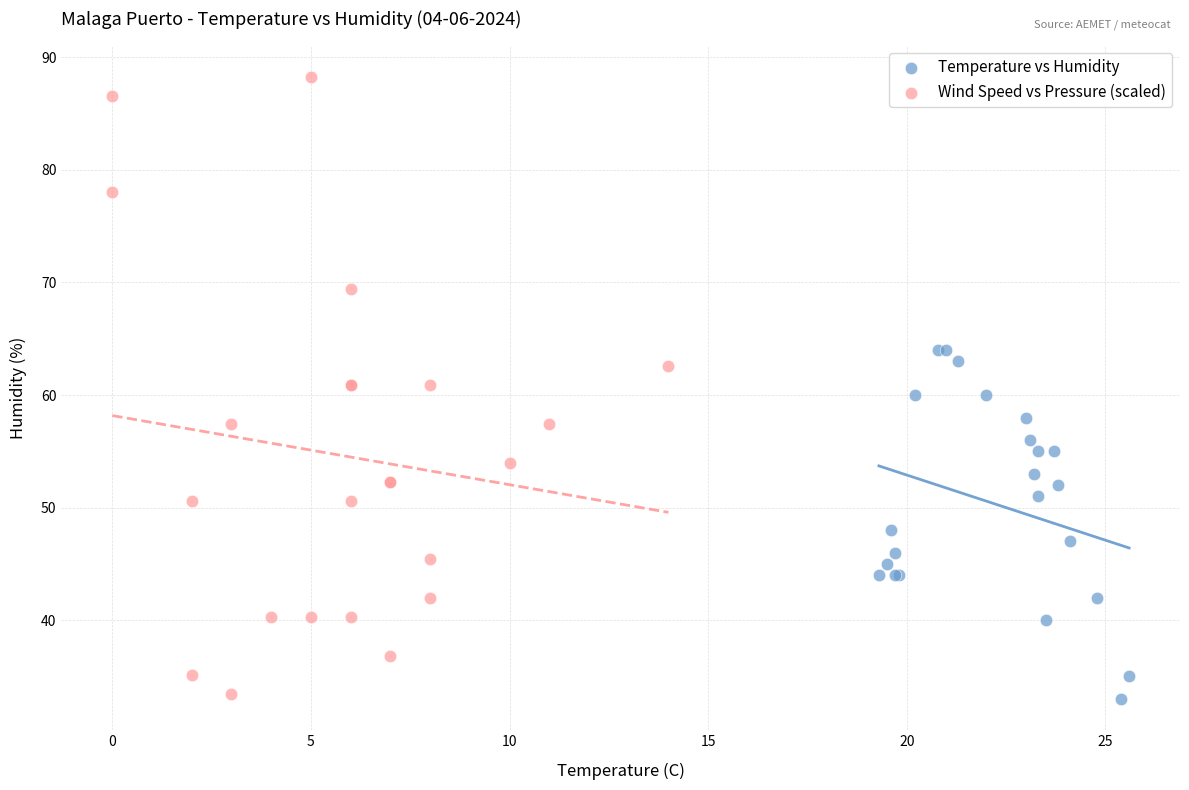

Which series contains the highest Y value?

Wind Speed vs Pressure (scaled)